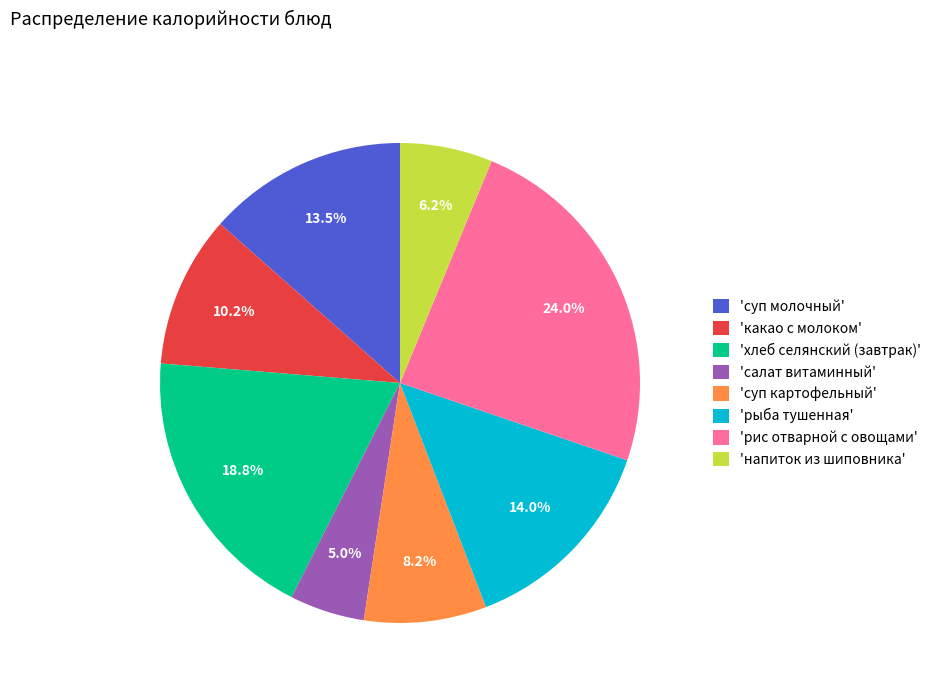

What percentage is NOT represented by 'суп картофельный'?

91.8%